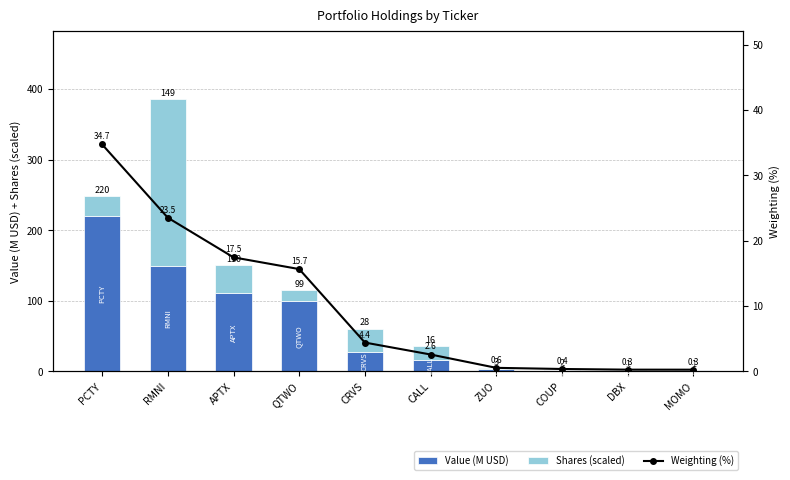

What is the total value across all series at QTWO?

131.6